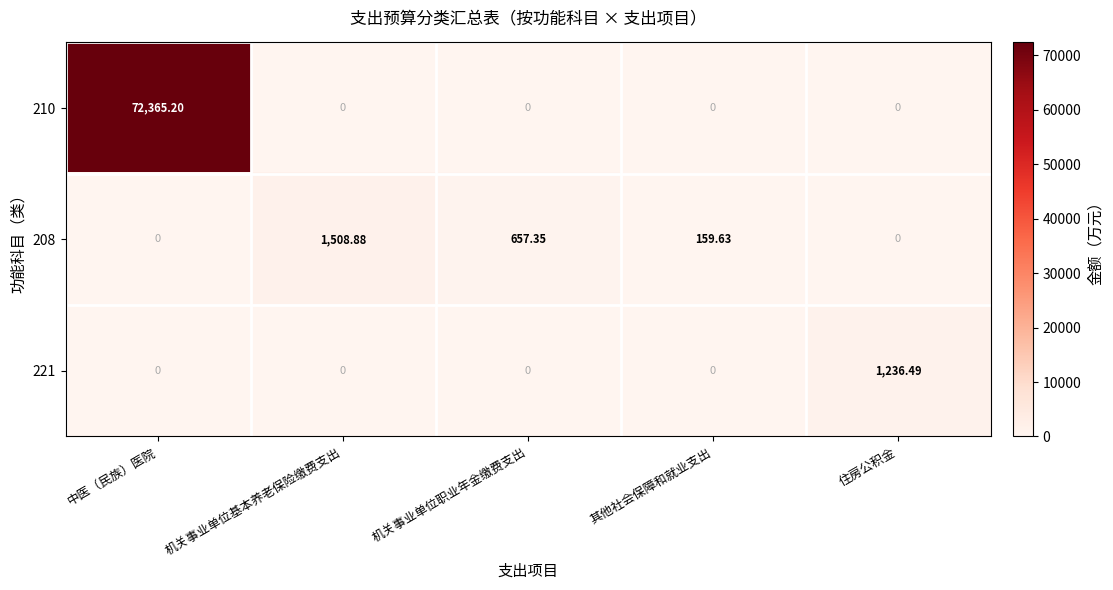

At which category is the sum across all series the highest?

中医（民族）医院